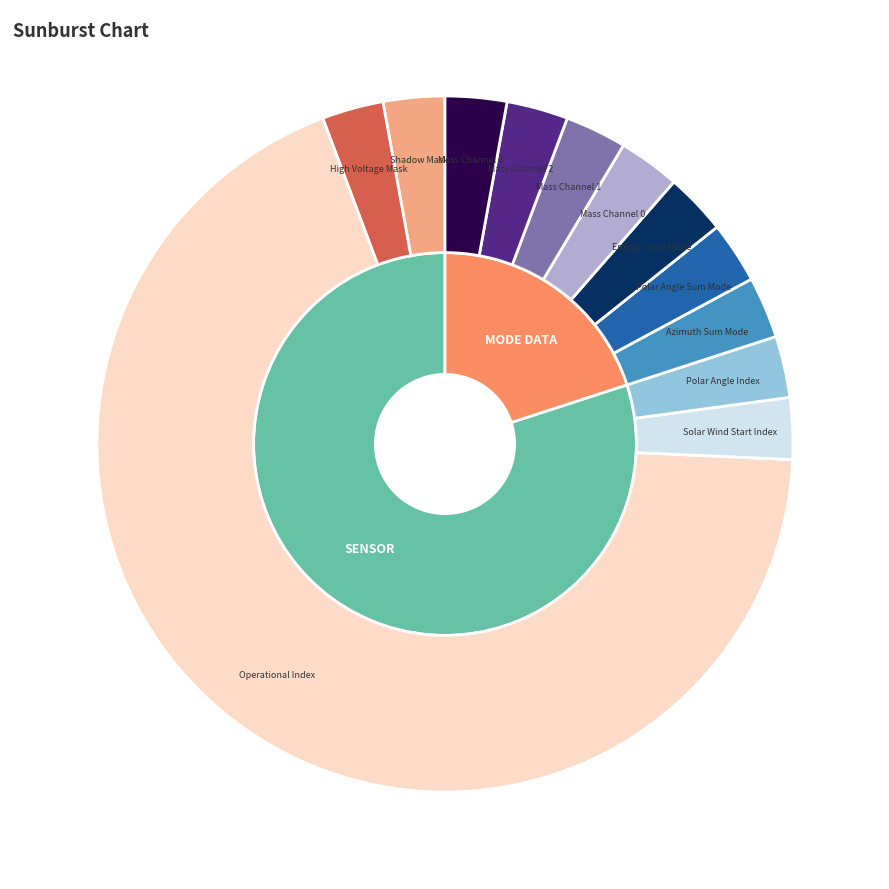

Which slice is the smallest?

Shadow Mask